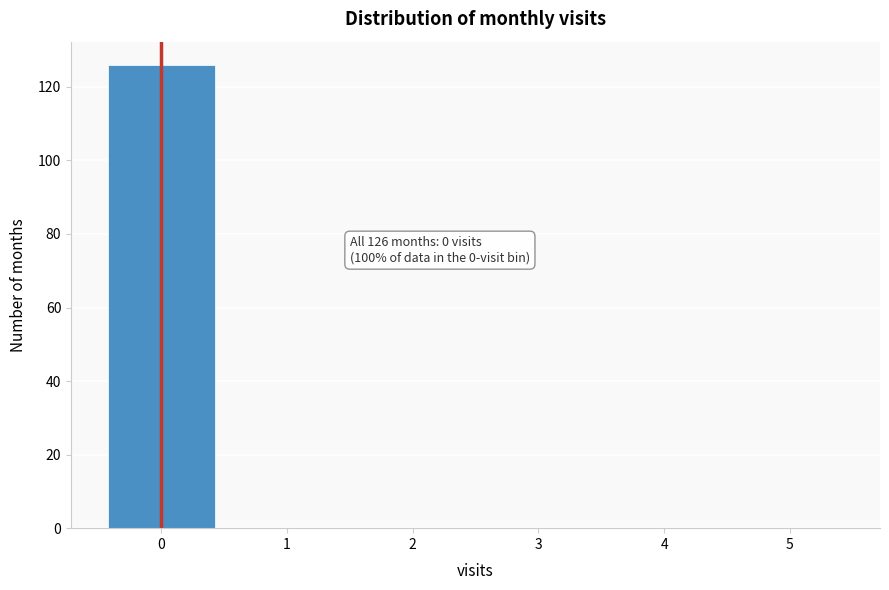

Which range on the x-axis has the tallest bar?

-0.5 to 0.5